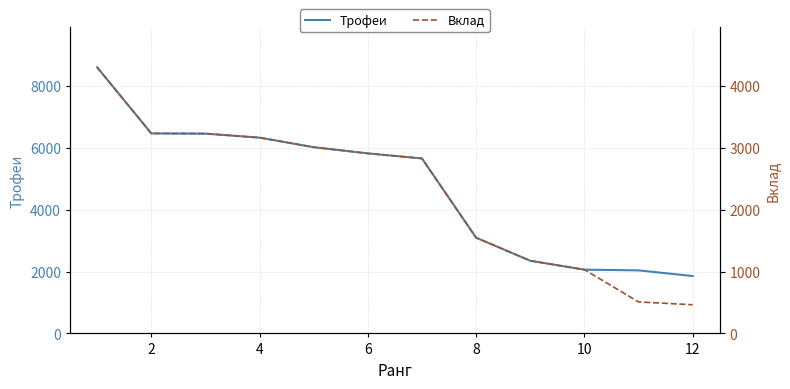

True or false: Вклад and Трофеи cross at least once.

False